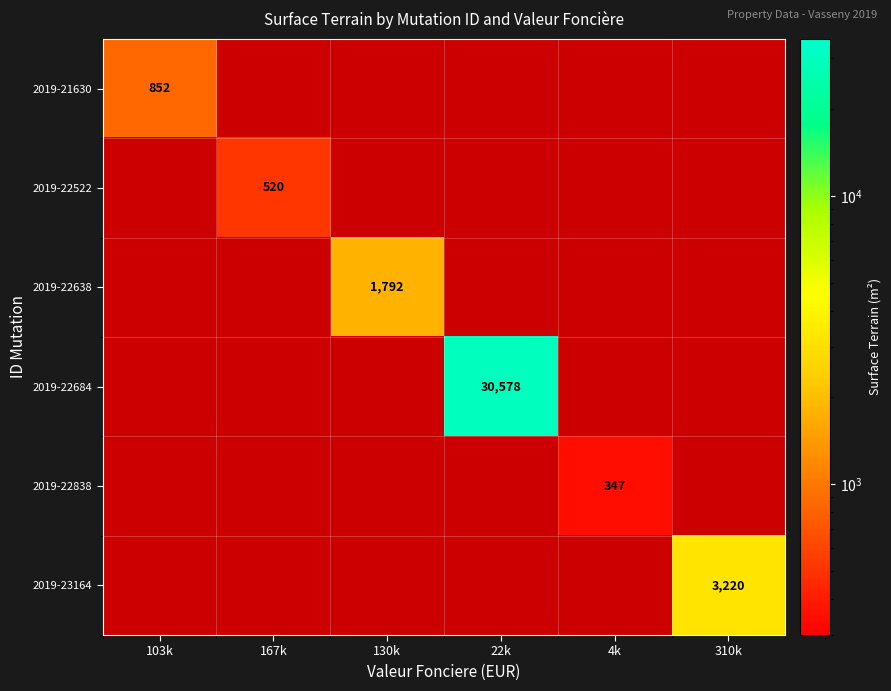

Which label corresponds to the smallest value in the chart?

4k